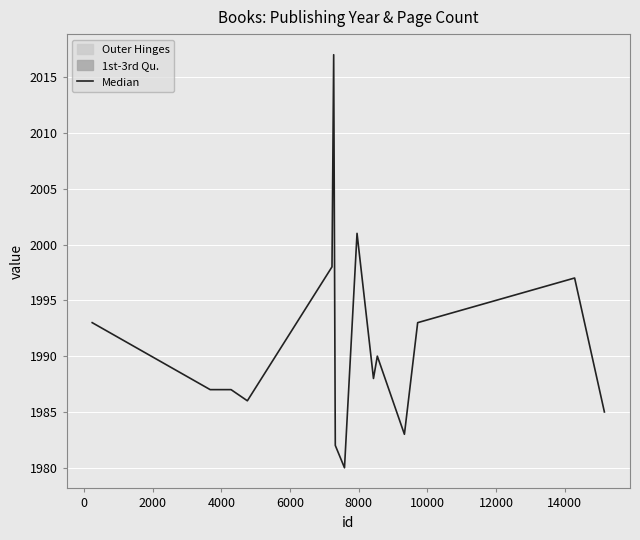

Between 8000 and 2000, which is larger?

8000